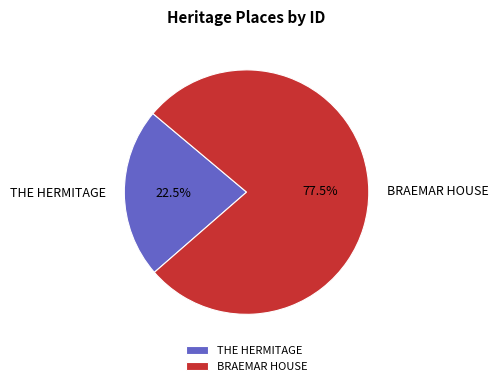

Count the number of slices in the pie.

2